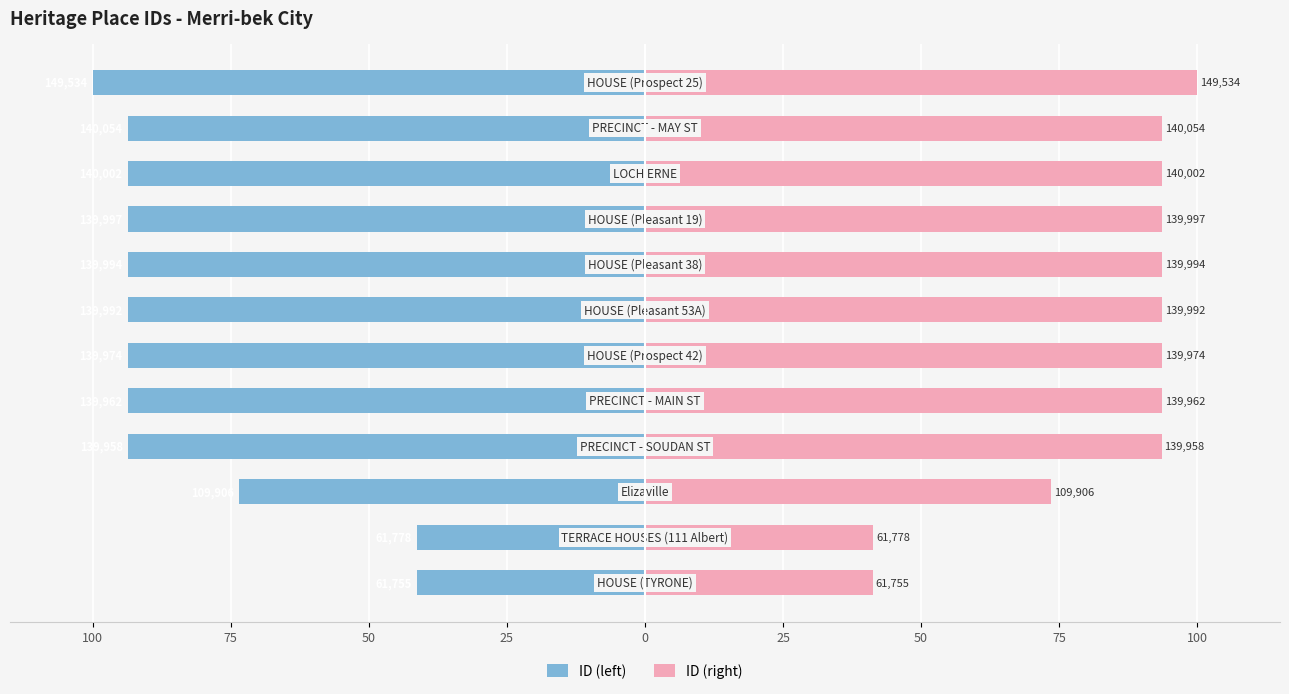

What are all the series names shown in the legend?

ID (left), ID (right)